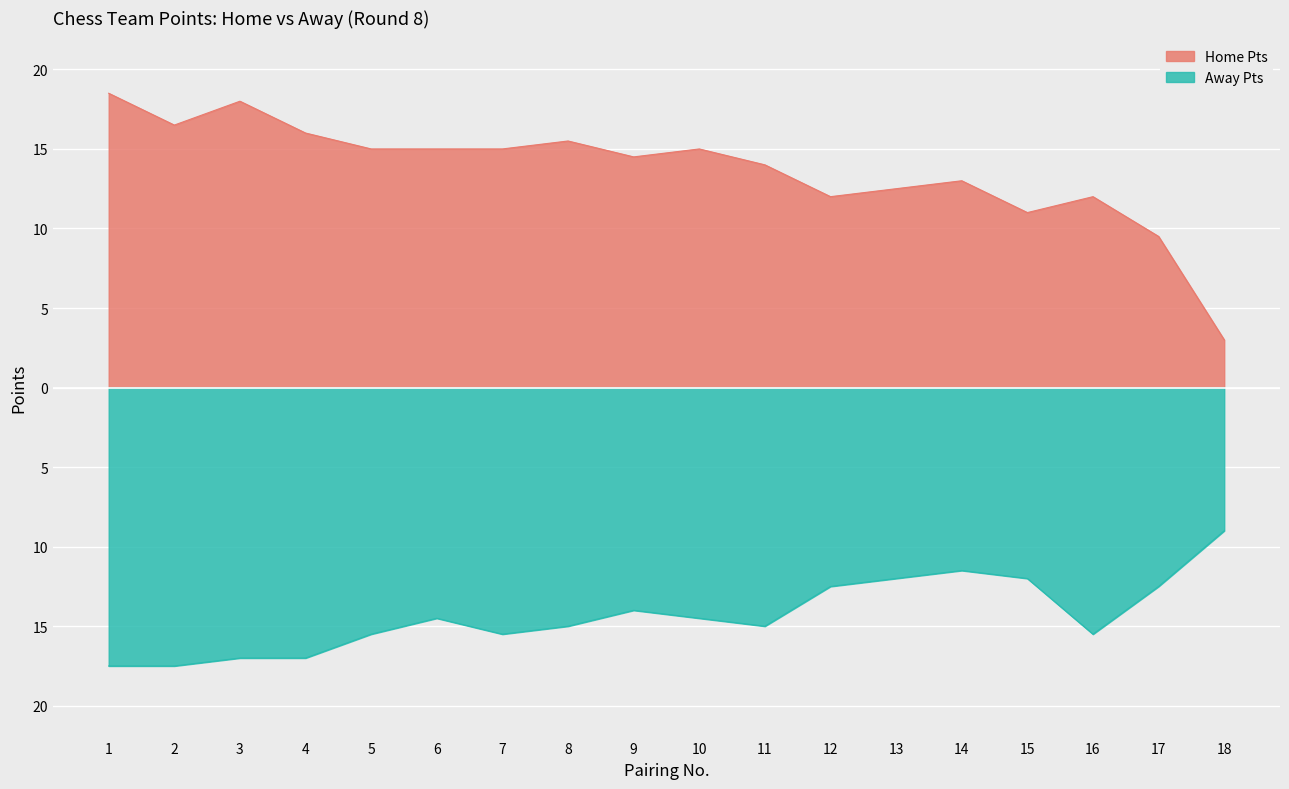

Is it true that Home Pts equals 15.0 at 10?

True